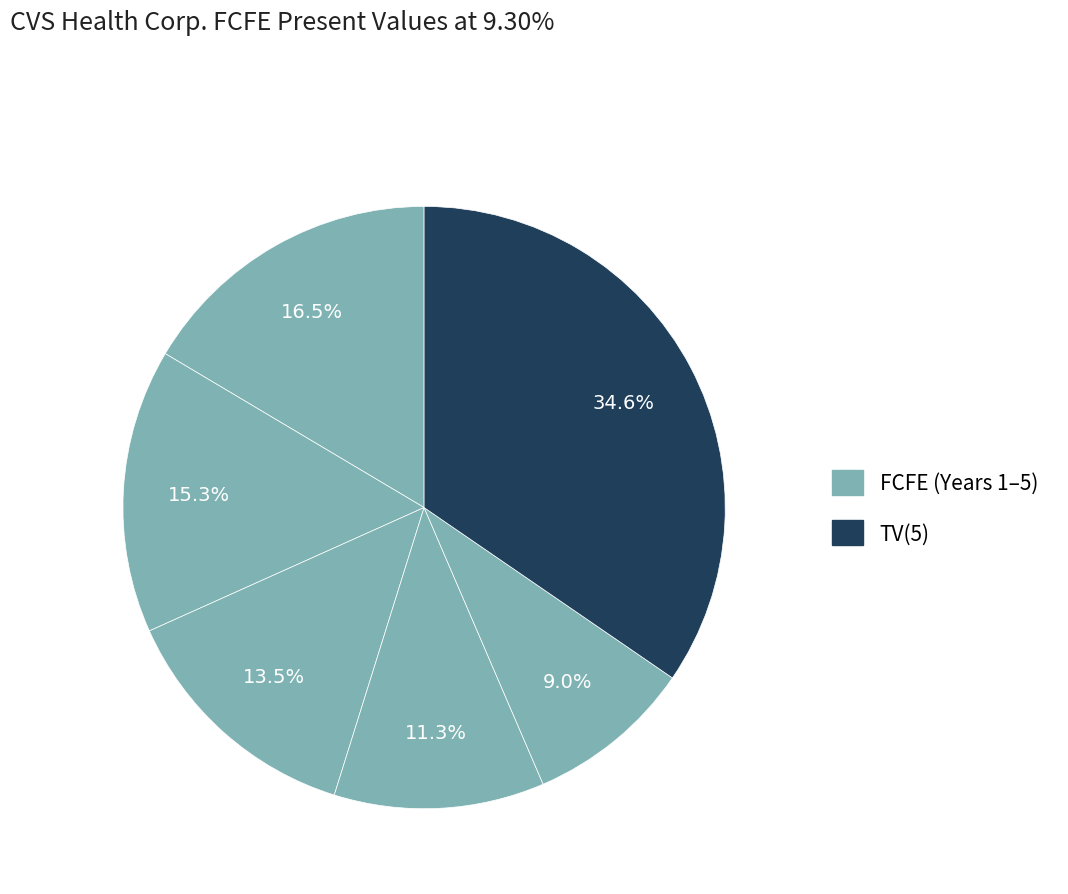

How many slices are in this pie chart?

6